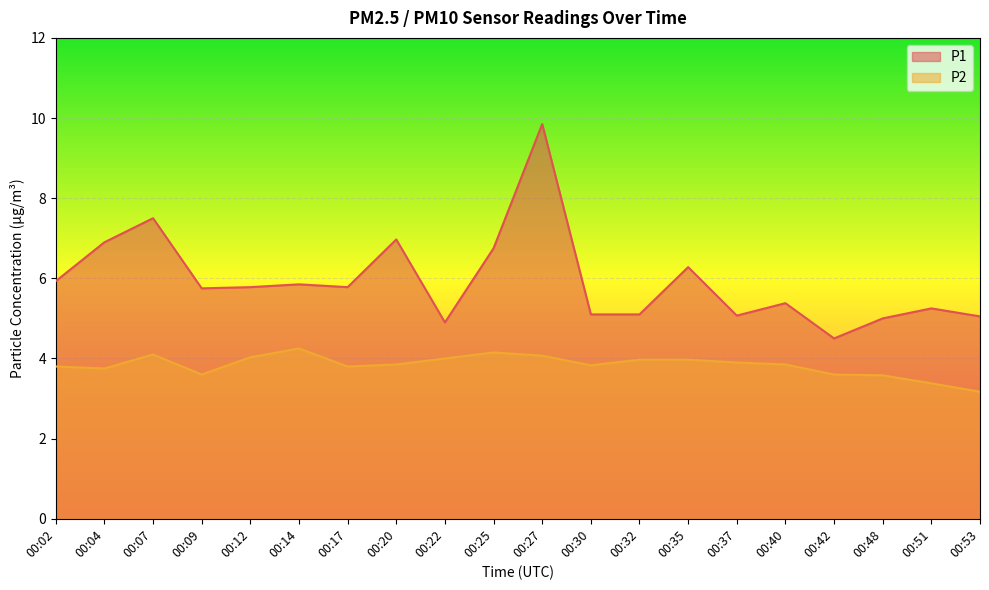

Reading right to left, extract all data points from this chart.

P1: 00:53=5.0	00:51=5.2	00:48=5.0	00:42=4.5	00:40=5.4	00:37=5.1	00:35=6.3	00:32=5.1	00:30=5.1	00:27=9.8	00:25=6.8	00:22=4.9	00:20=7.0	00:17=5.8	00:14=5.8	00:12=5.8	00:09=5.8	00:07=7.5	00:04=6.9	00:02=5.9
P2: 00:53=3.2	00:51=3.4	00:48=3.6	00:42=3.6	00:40=3.9	00:37=3.9	00:35=4.0	00:32=4.0	00:30=3.8	00:27=4.1	00:25=4.2	00:22=4.0	00:20=3.9	00:17=3.8	00:14=4.2	00:12=4.0	00:09=3.6	00:07=4.1	00:04=3.8	00:02=3.8